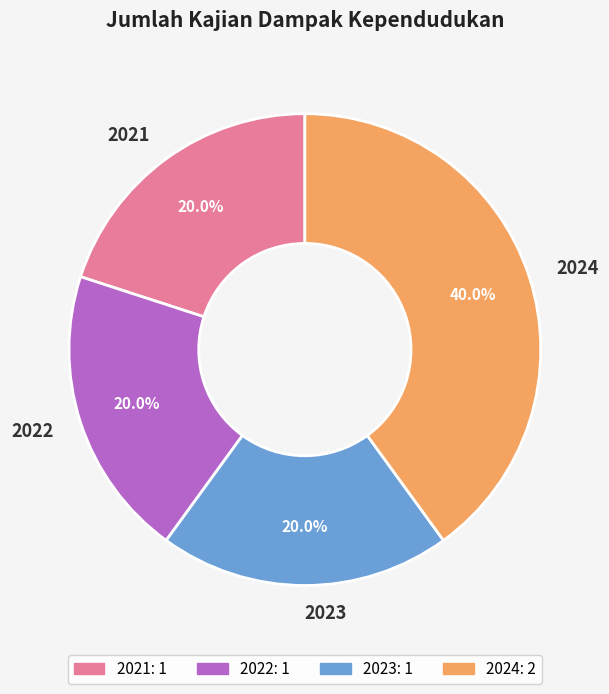

What percentage is NOT represented by 2024?

60.0%